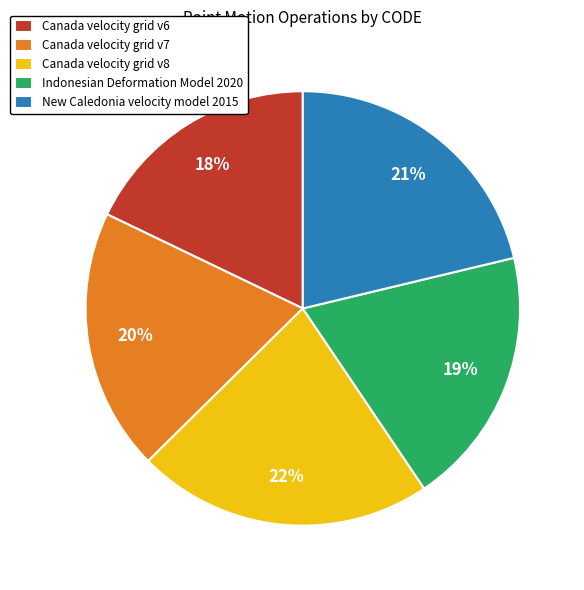

How many slices are in this pie chart?

5